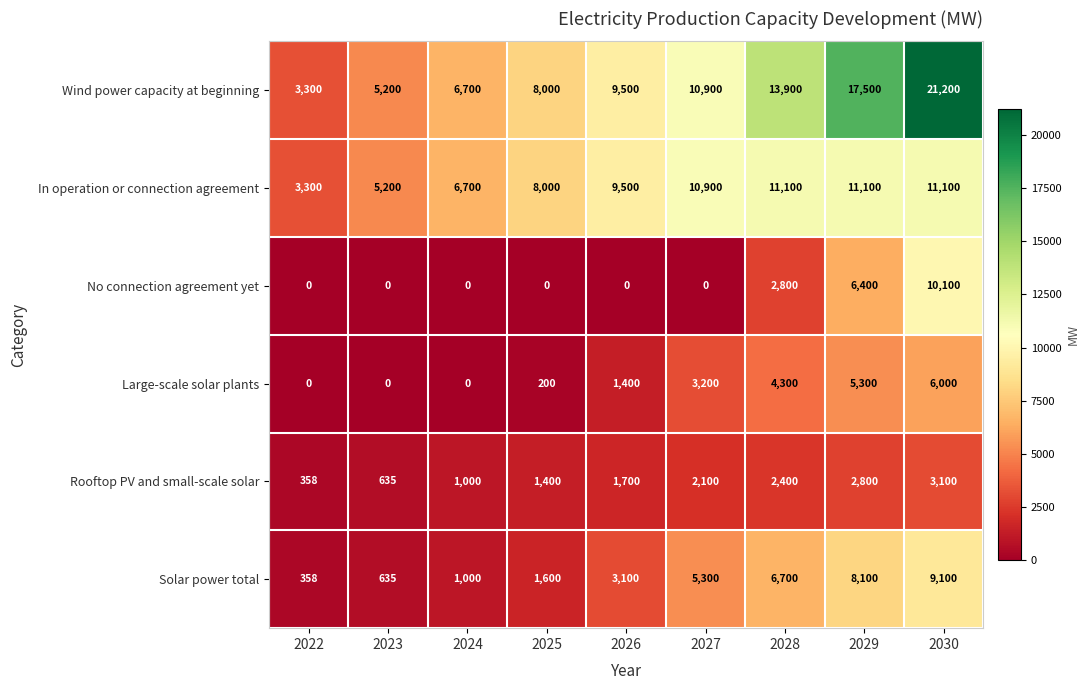

What is the sum of all Wind power capacity at beginning values?

96200